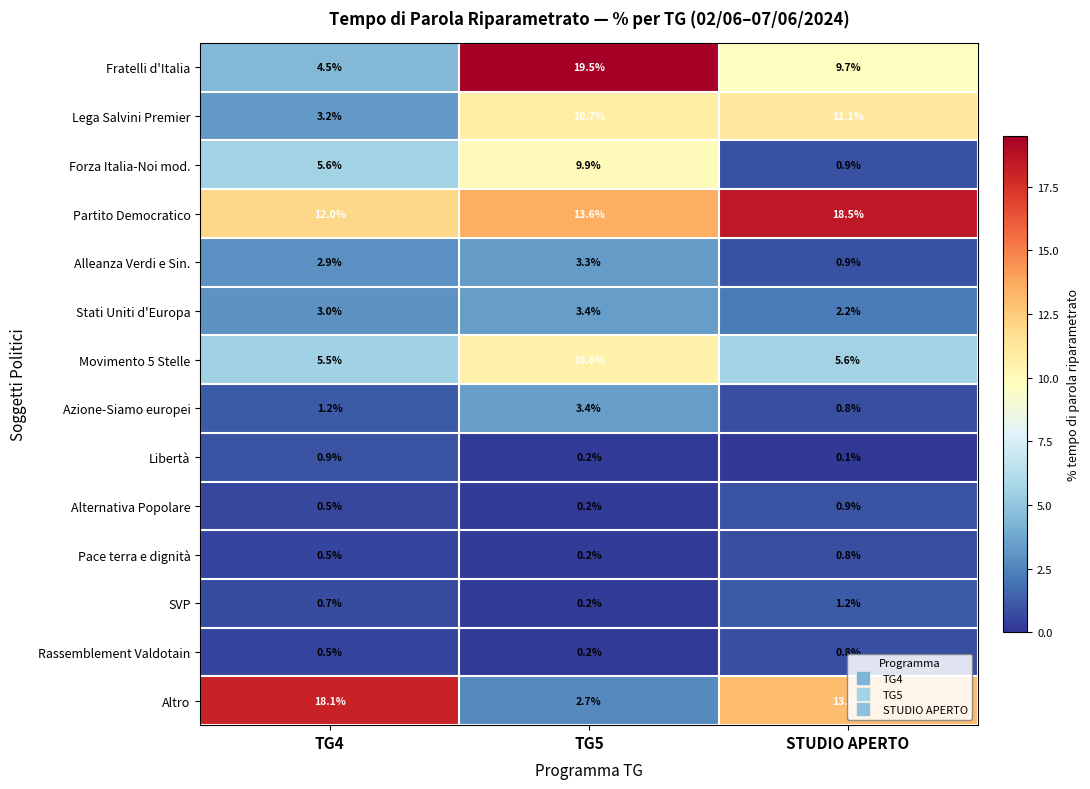

List the labels in order of Lega Salvini Premier value, smallest first.

TG4, TG5, STUDIO APERTO